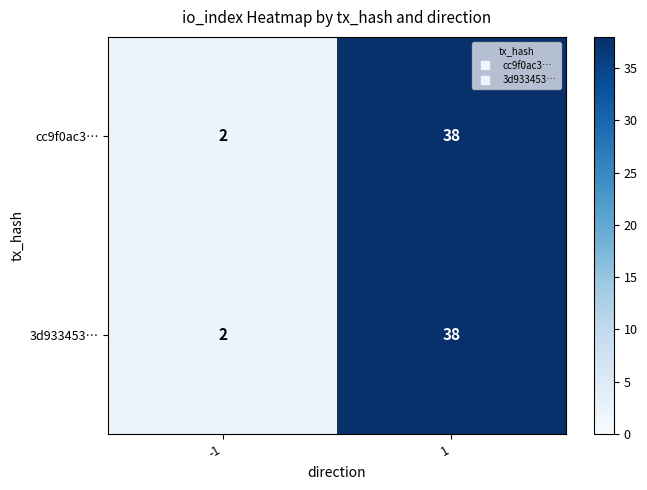

Is the value of cc9f0ac3… at -1 greater than the value of 3d933453… at 1?

No